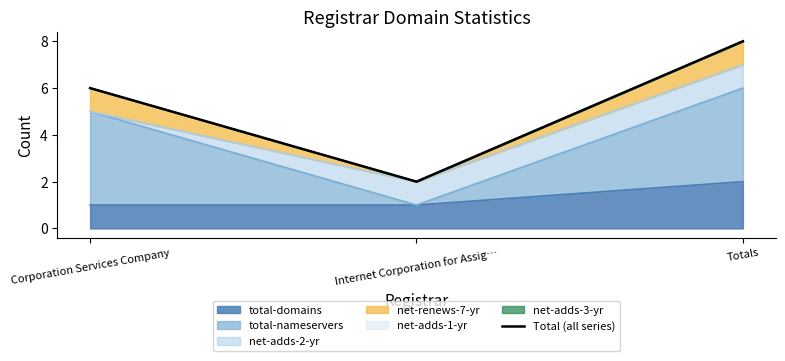

Rank the categories by value from highest to lowest.

Totals, Corporation Services Company, Internet Corporation for Assig…